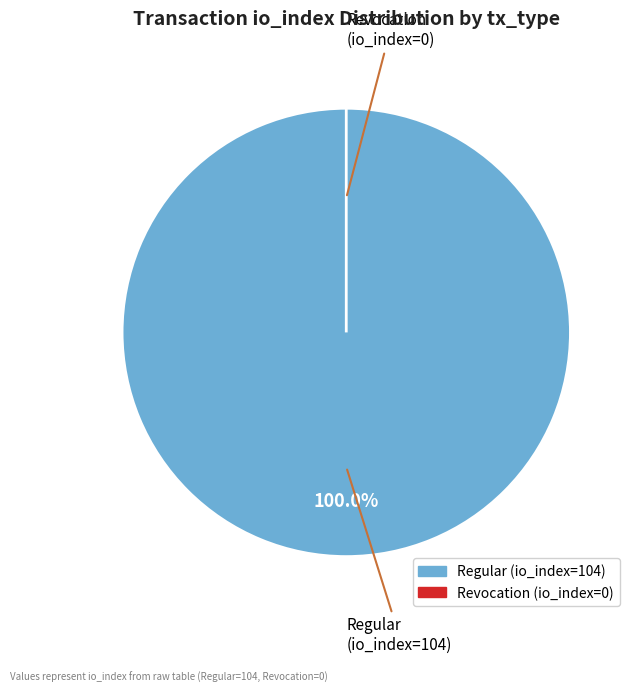

To the nearest percent, what is the average slice percentage?

50%